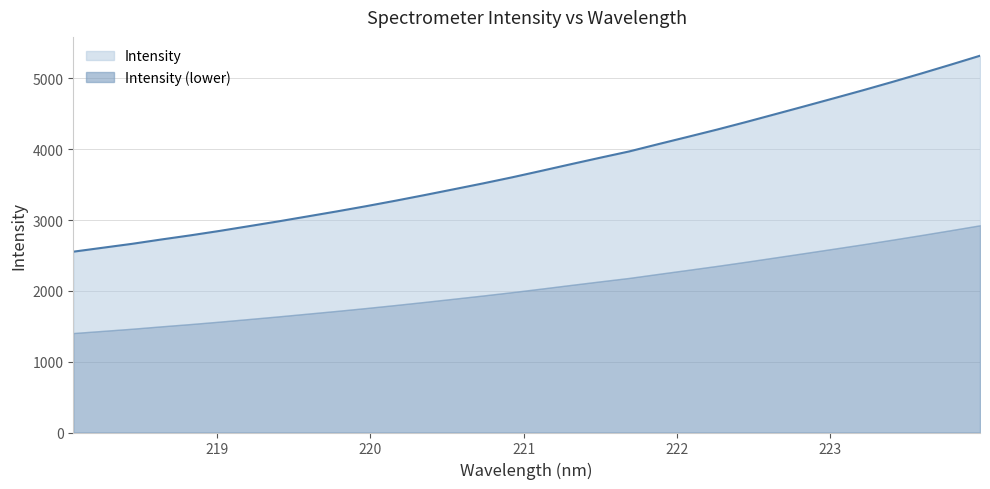

List the labels in order of value, smallest first.

218.0596, 218.2508, 218.442, 218.6332, 218.8244, 219.0156, 219.2067, 219.3979, 219.589, 219.7801, 219.9712, 220.1623, 220.3533, 220.5444, 220.7354, 220.9264, 221.1174, 221.3083, 221.4993, 221.6902, 221.8812, 222.0721, 222.263, 222.4538, 222.6447, 222.8355, 223.0264, 223.2172, 223.408, 223.5987, 223.7895, 223.9802